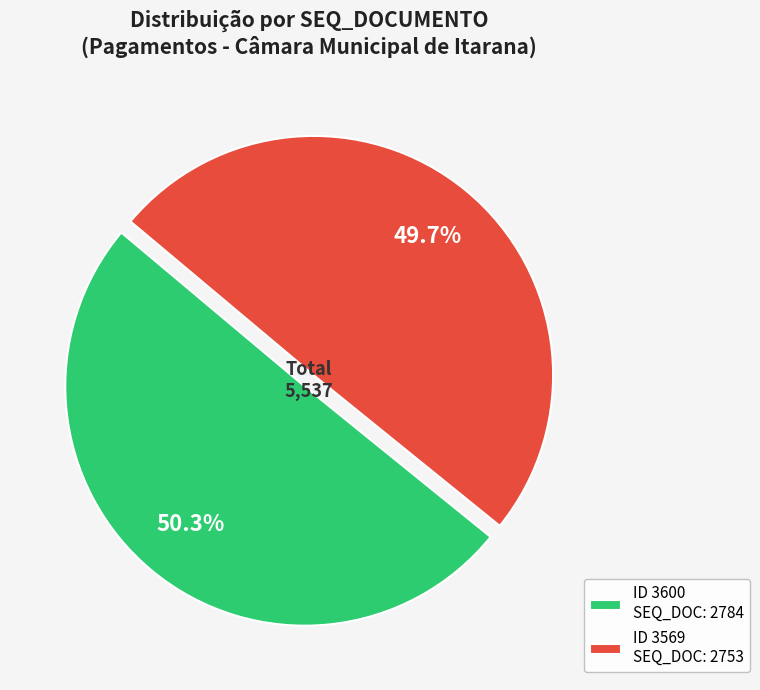

Is there a majority slice in this chart?

Yes